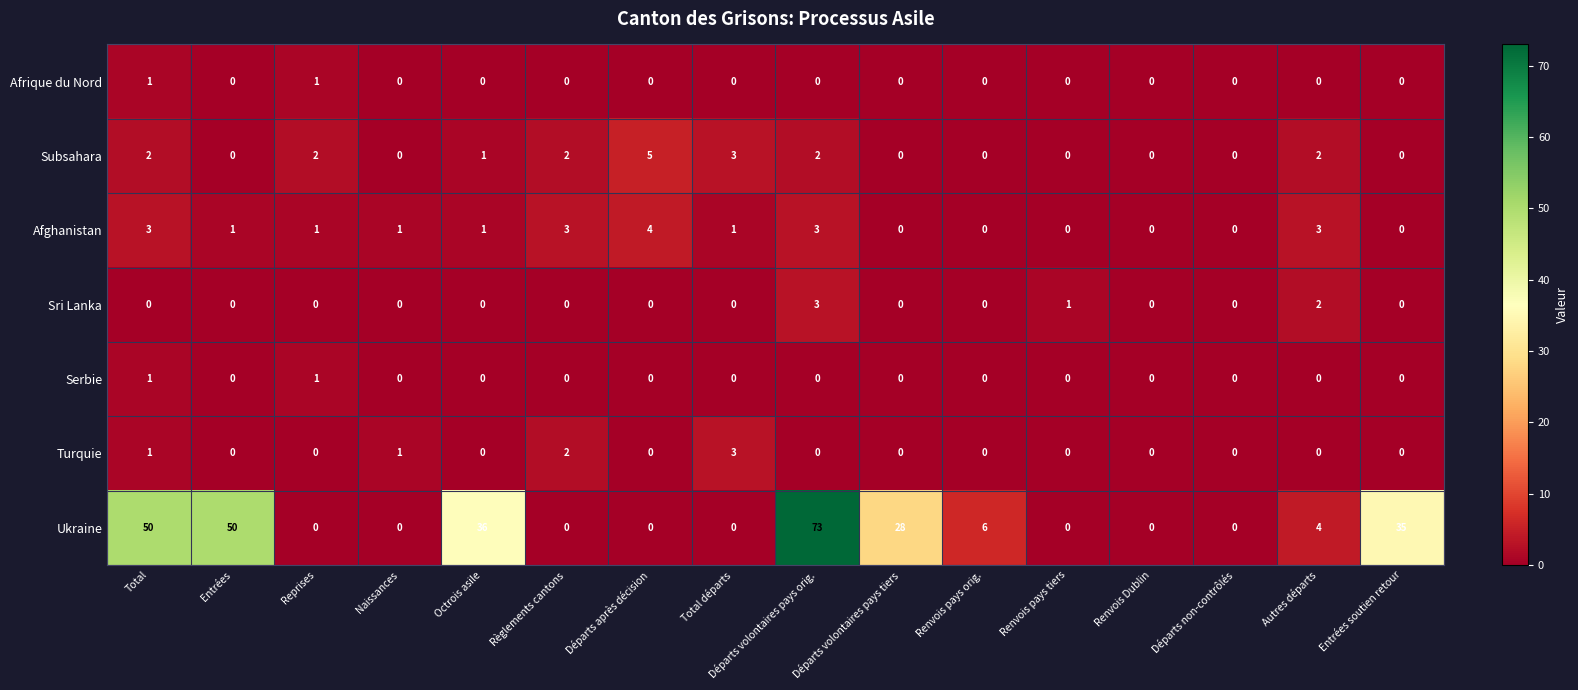

The value of Turquie at Octrois asile is -2. True or false?

False